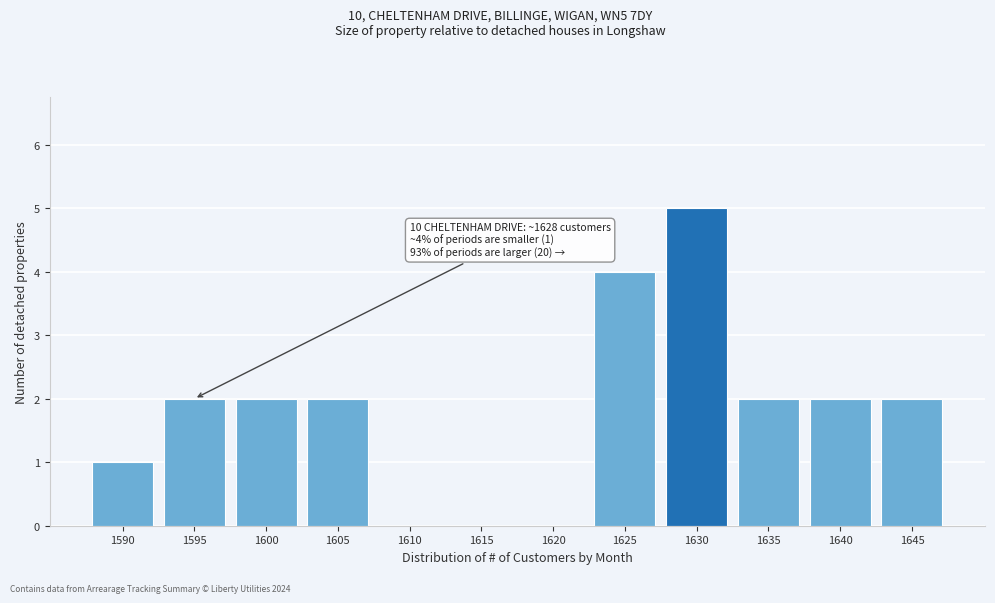

Reading left to right, extract all data points from this chart.

1590=1	1595=2	1600=2	1605=2	1610=0	1615=0	1620=0	1625=4	1630=5	1635=2	1640=2	1645=2